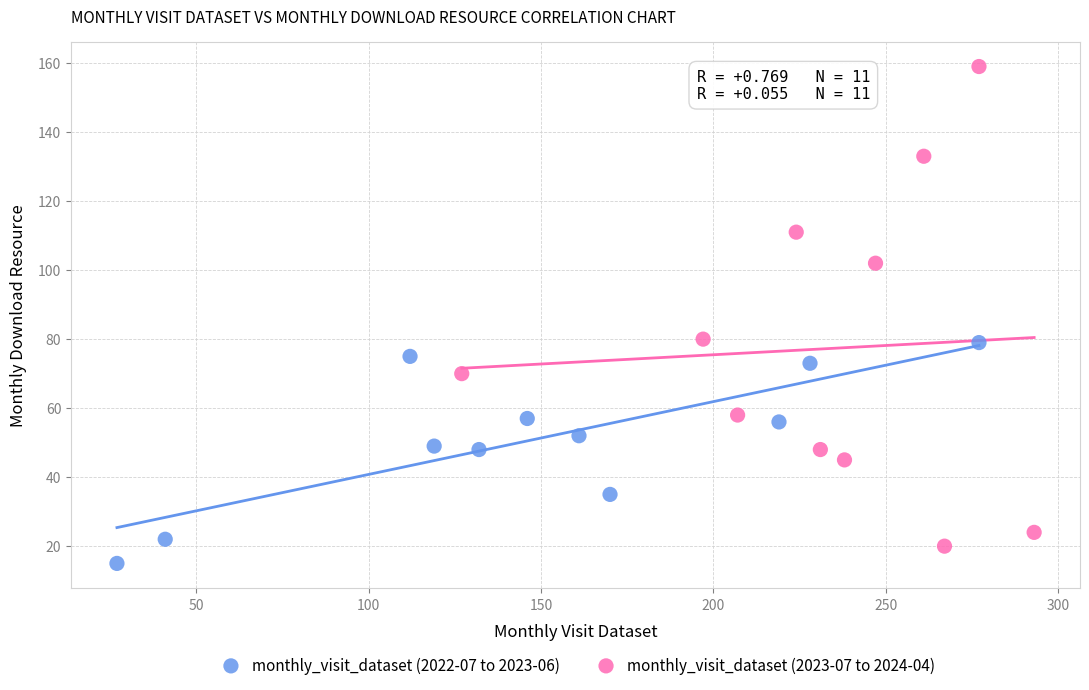

Which series has the largest Y range (max minus min)?

monthly_visit_dataset (2023-07 to 2024-04)